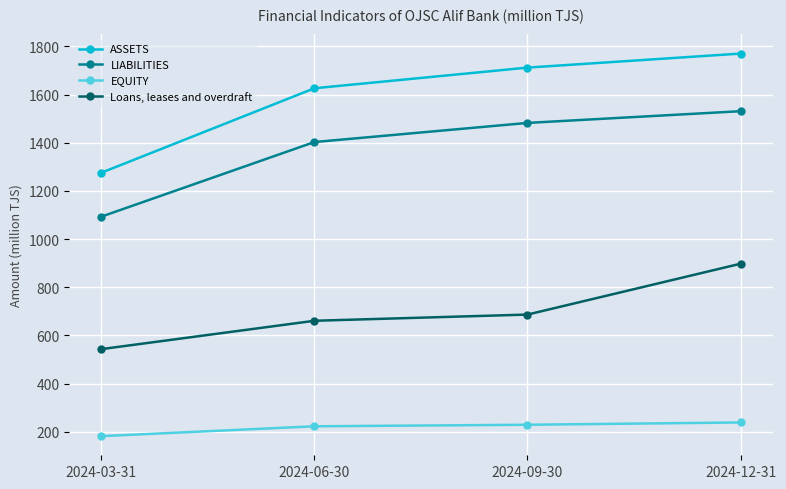

At 2024-09-30, list the series in order from smallest to largest.

EQUITY, Loans, leases and overdraft, LIABILITIES, ASSETS